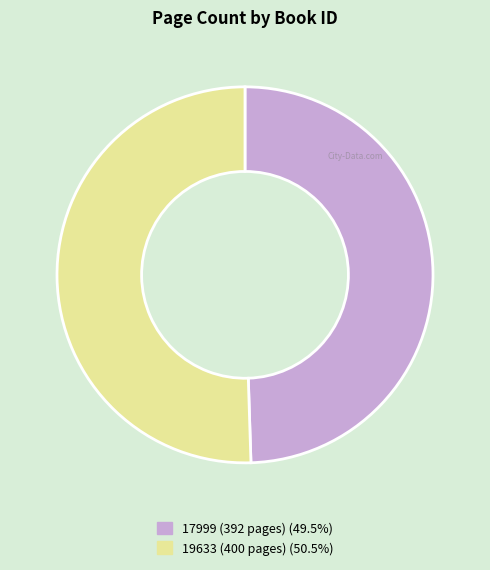

Rank the categories by value from lowest to highest.

17999, 19633